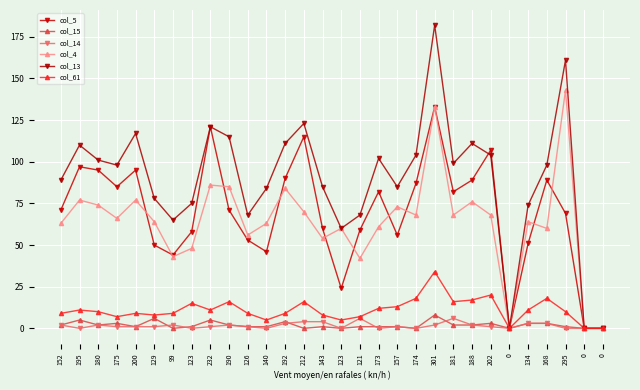

How many lines are shown in the chart?

6